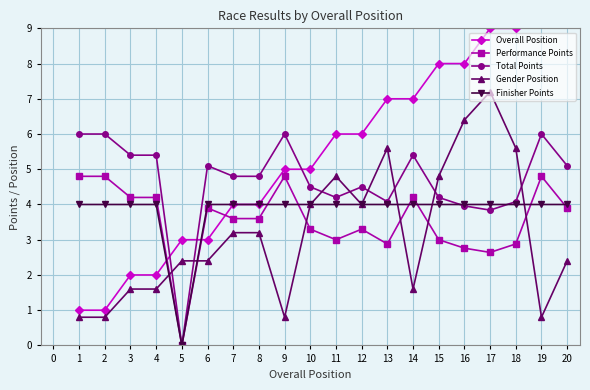

What is the difference between the maximum and minimum values in the Finisher Points series?

4.0